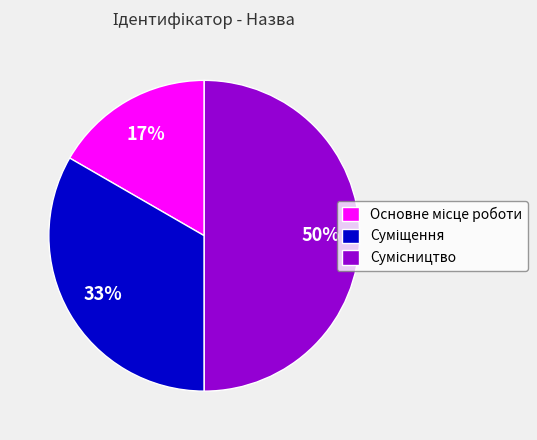

To the nearest percent, what is the difference between the largest and smallest slice percentages?

33%